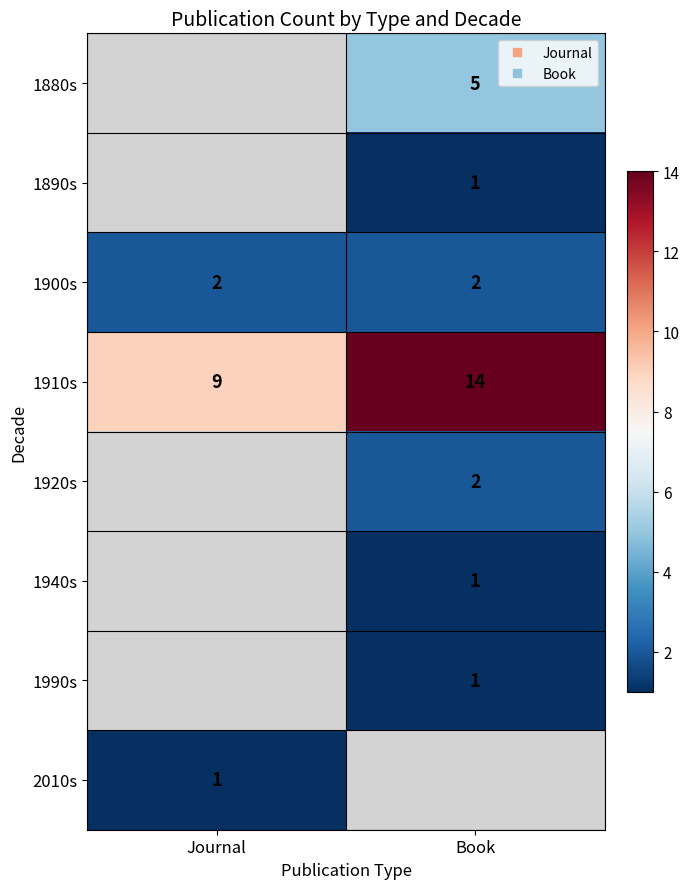

Rank the categories by 1990s value from lowest to highest.

Journal, Book